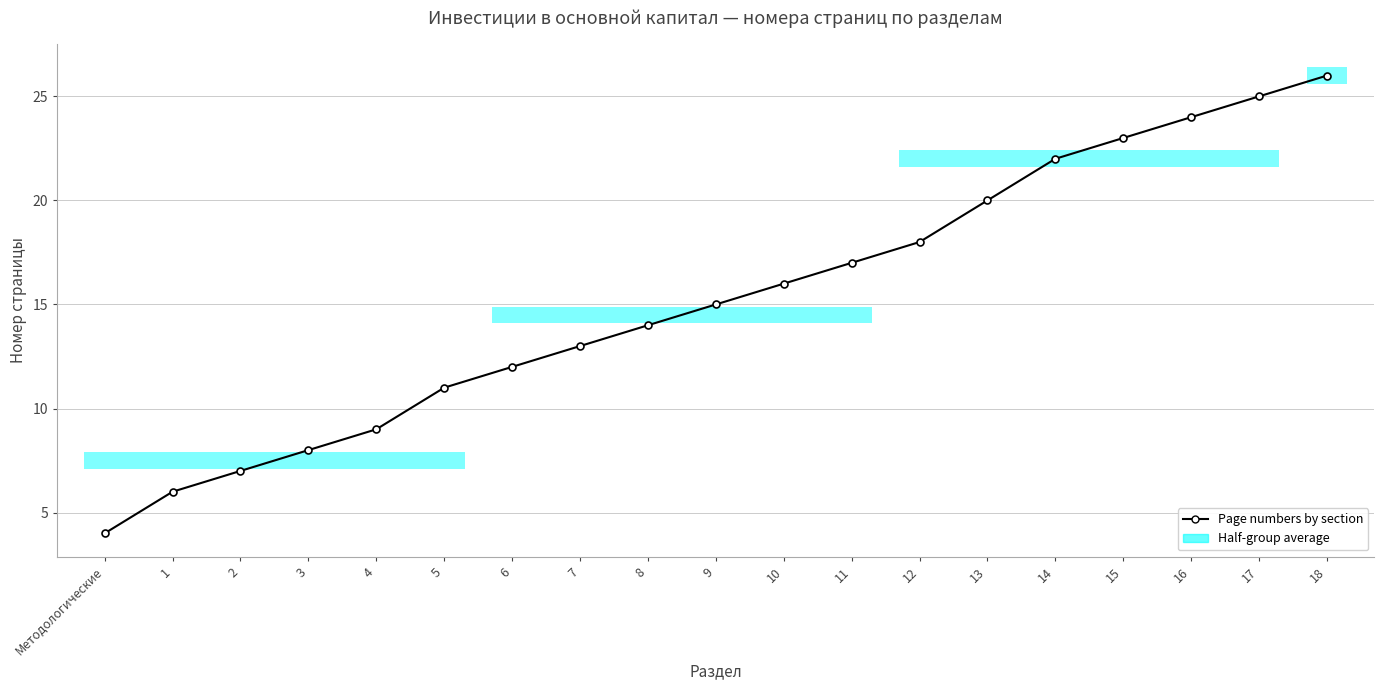

Between 6 and Методологические, which is larger?

6